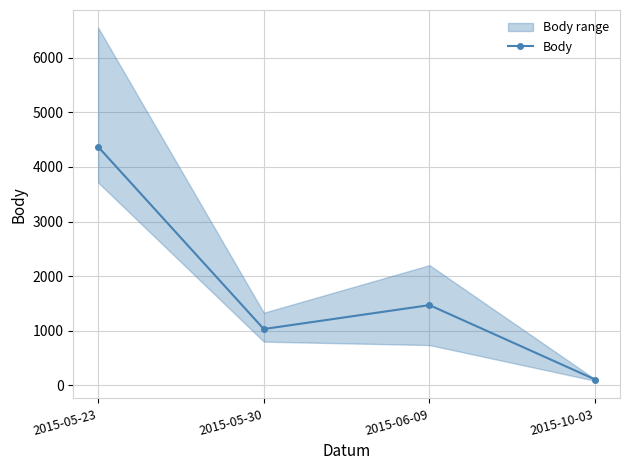

Where is the first local maximum?

2015-06-09